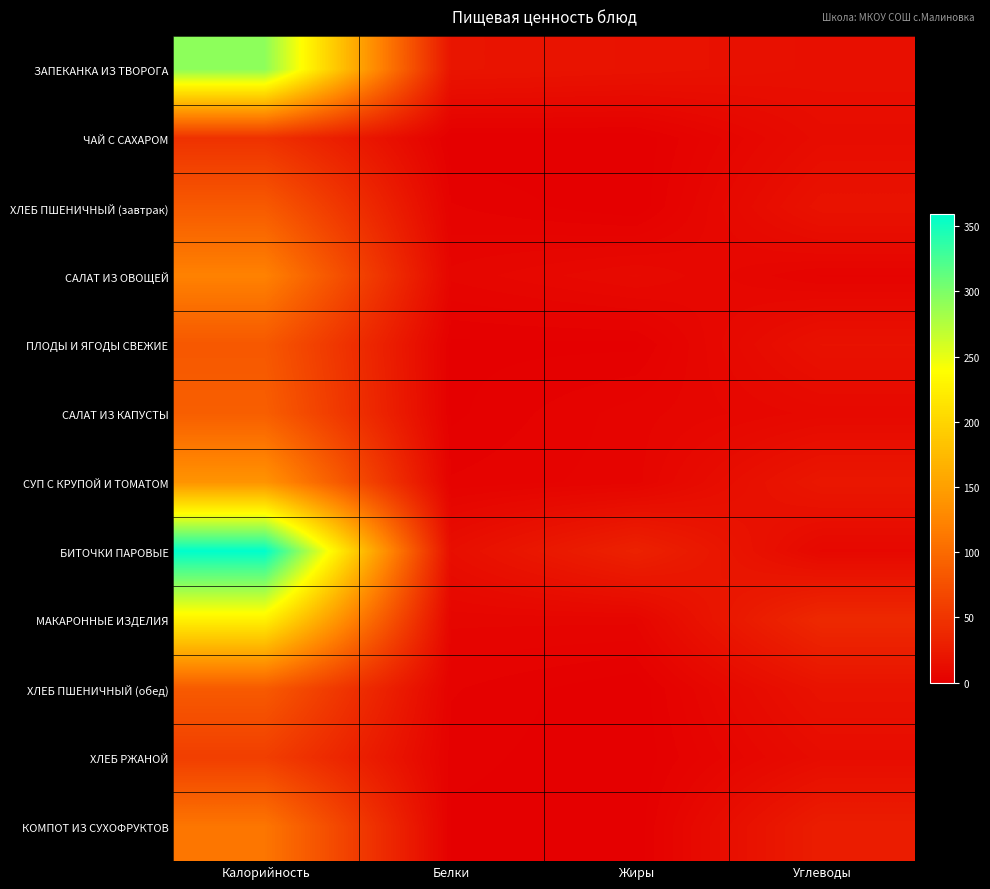

How many data points does each series have?

4